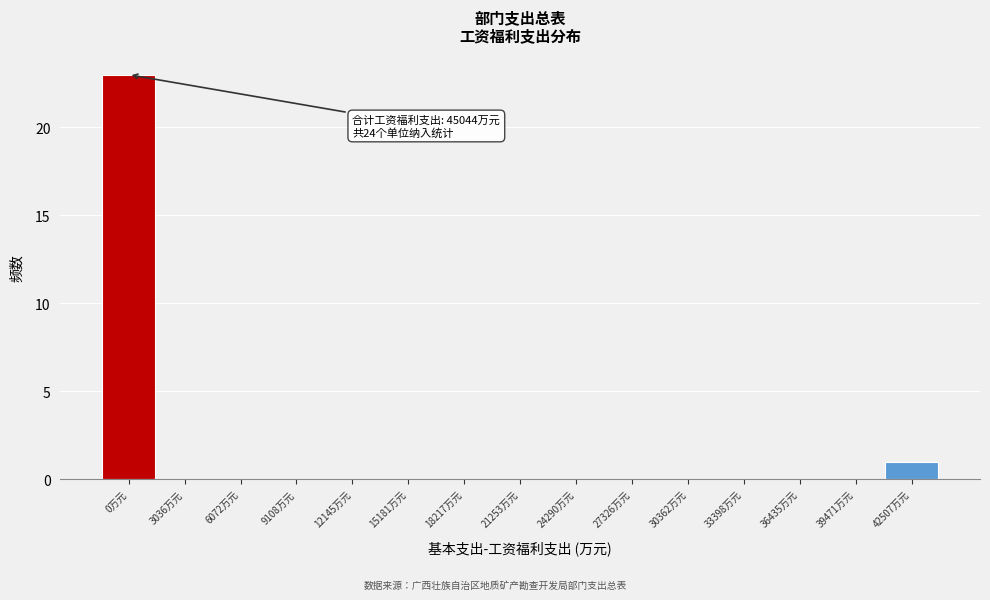

Reading right to left, transcribe all the data shown in this chart.

42507万元=1	39471万元=0	36435万元=0	33398万元=0	30362万元=0	27326万元=0	24290万元=0	21253万元=0	18217万元=0	15181万元=0	12145万元=0	9108万元=0	6072万元=0	3036万元=0	0万元=23